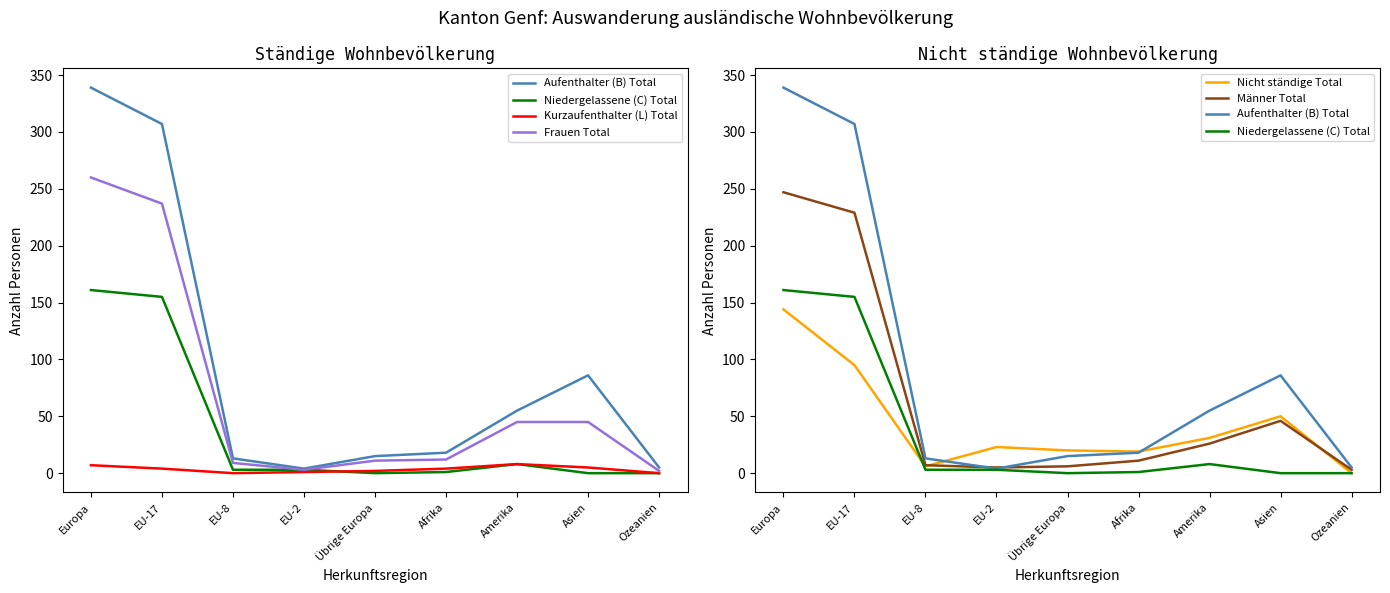

What is the difference between the second highest and minimum values in the Aufenthalter (B) Total series?

303